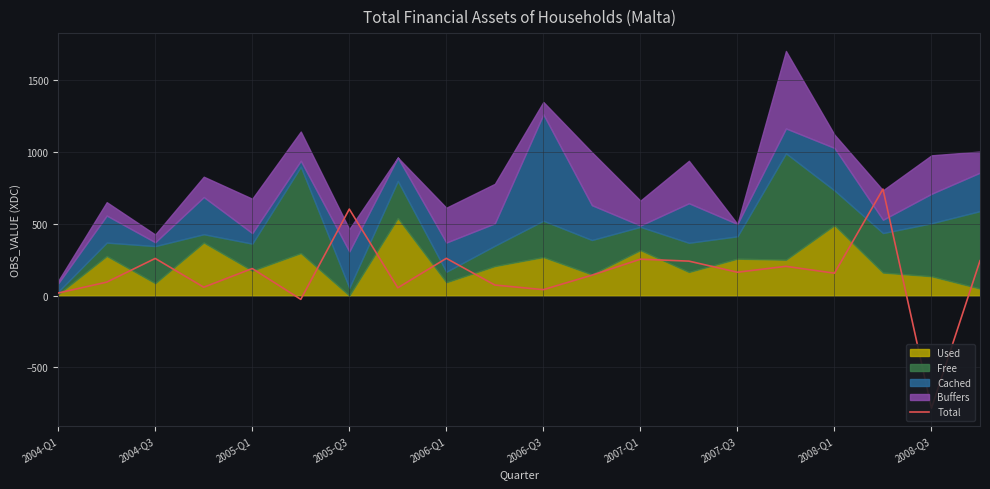

Is it true that the value at 17 is 204.3?

False